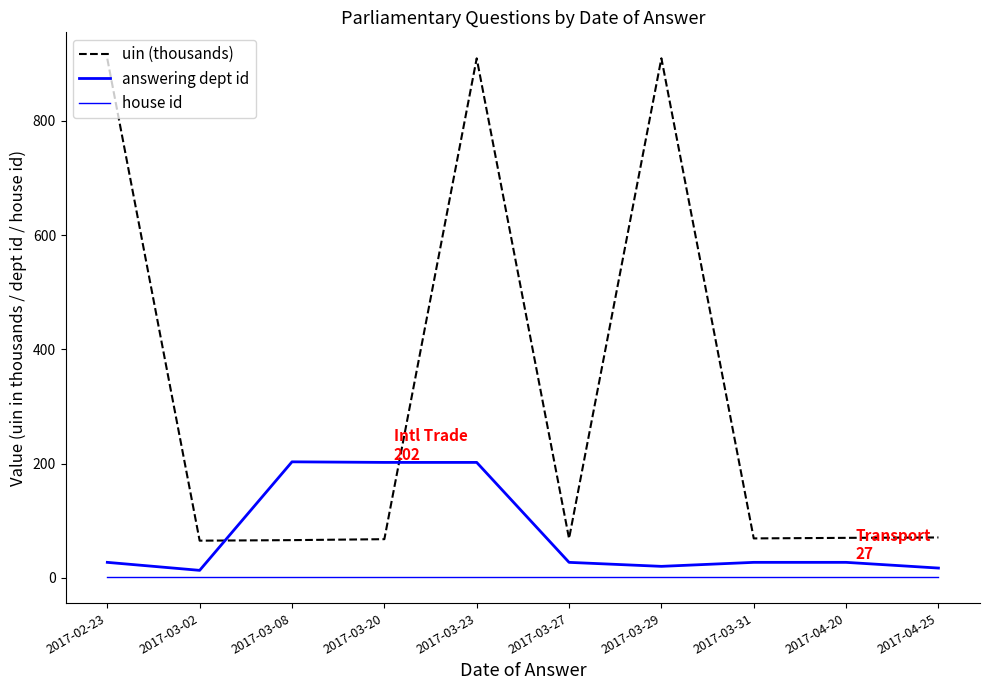

How many lines are shown in the chart?

3